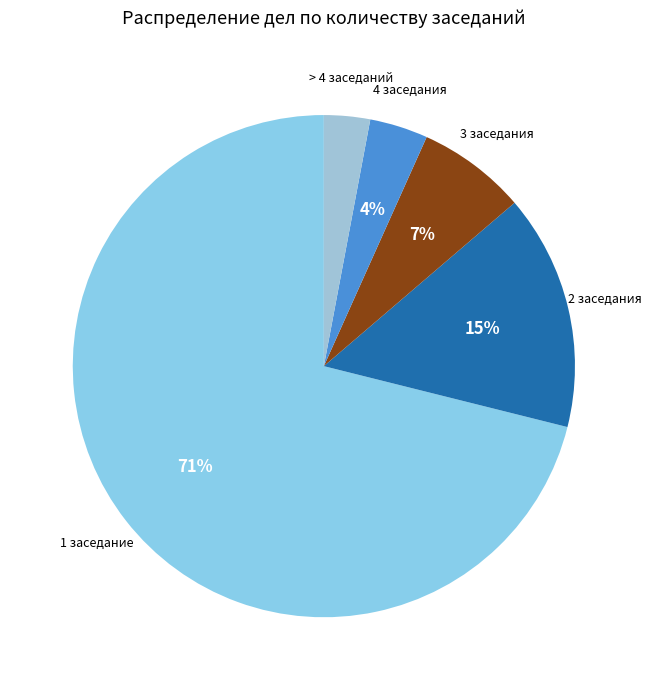

How many segments does this pie chart have?

5